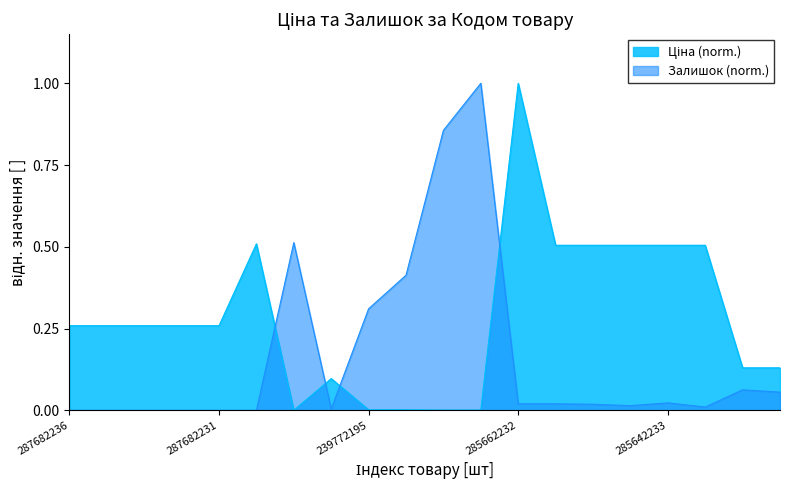

What is the difference between the maximum and minimum values in the Залишок series?

1.0